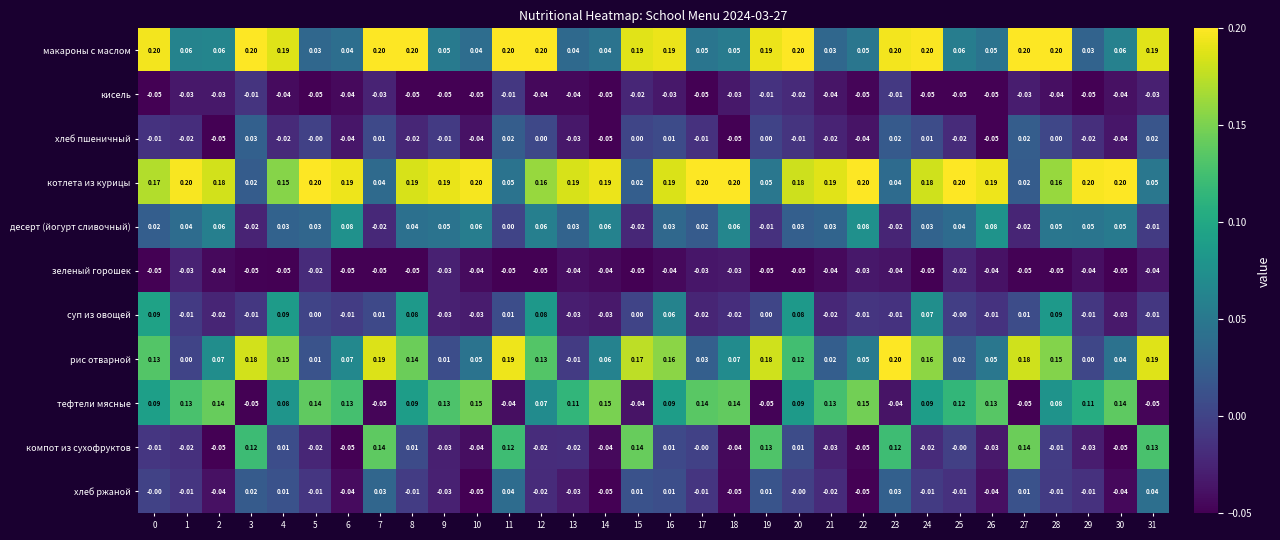

Which series has the largest total across all categories?

котлета из курицы